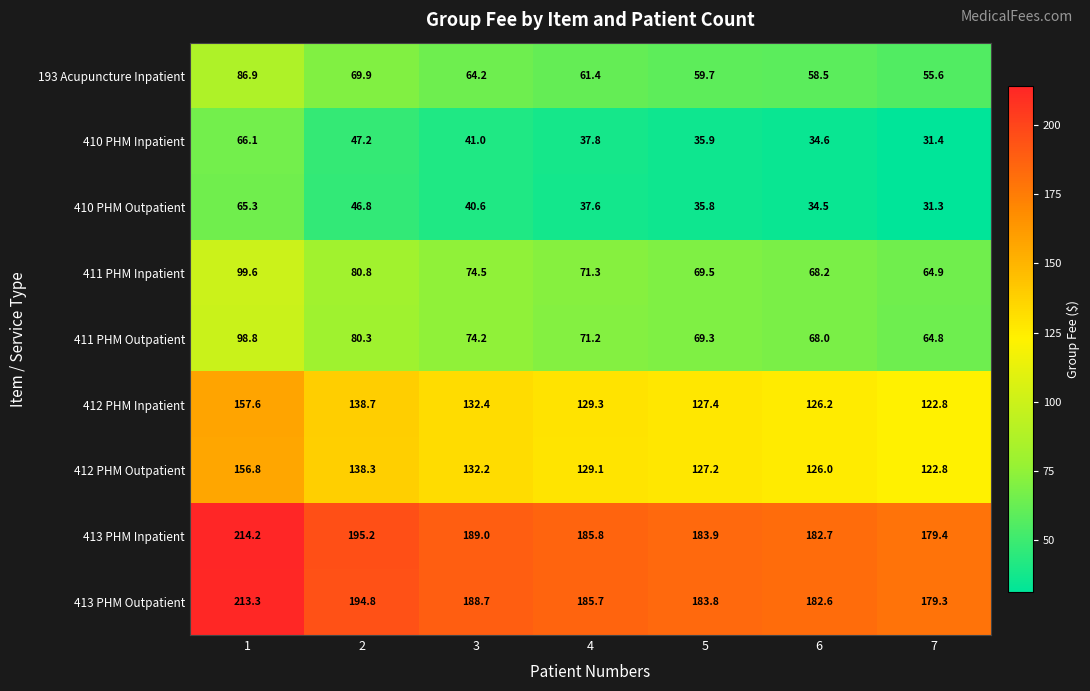

The 412 PHM Outpatient series shows 122.8 at 7. True or false?

True